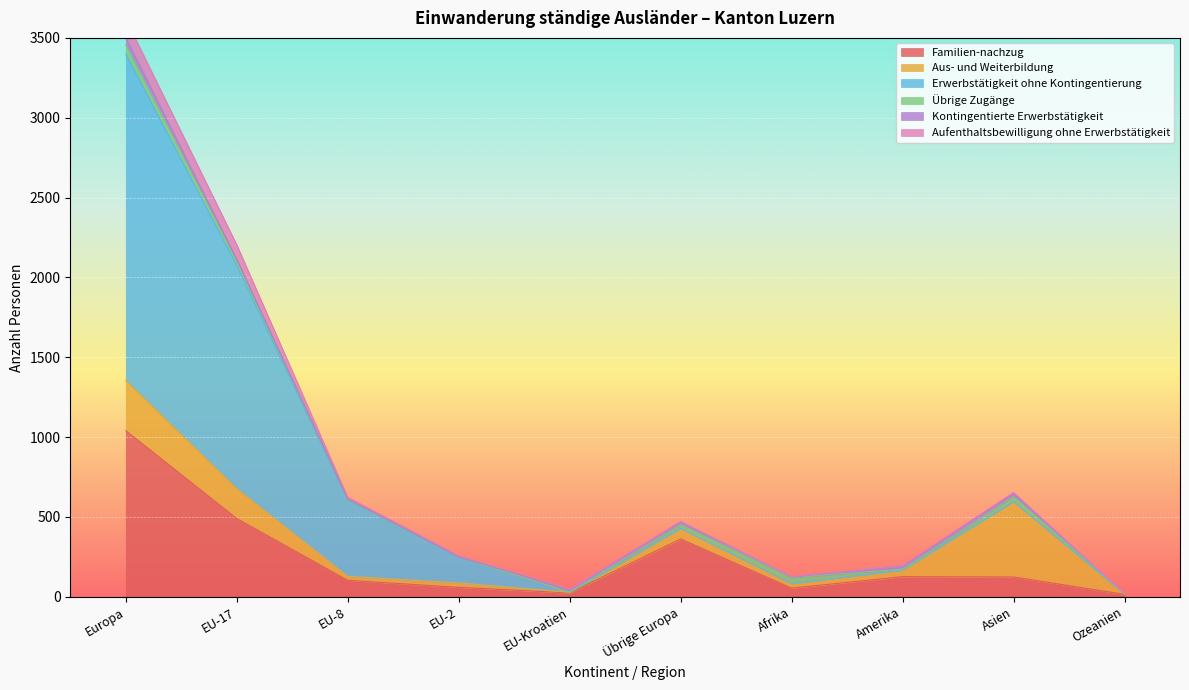

How many times do Aufenthaltsbewilligung ohne Erwerbstätigkeit and Erwerbstätigkeit ohne Kontingentierung cross each other?

1